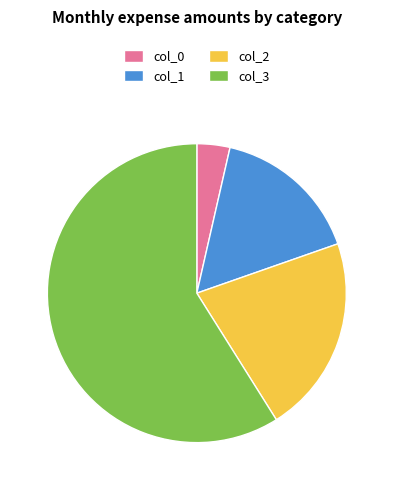

Do col_2 and col_1 together represent more than half of the pie?

No